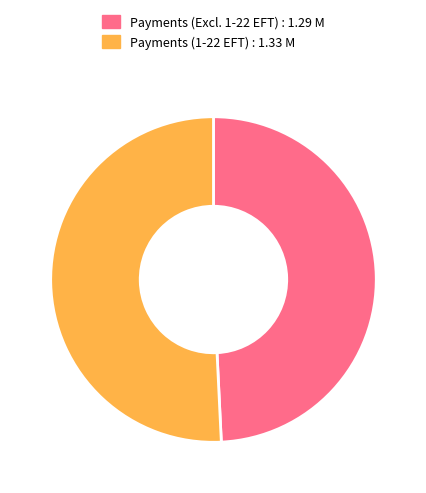

To the nearest percent, what is the average slice percentage?

50%